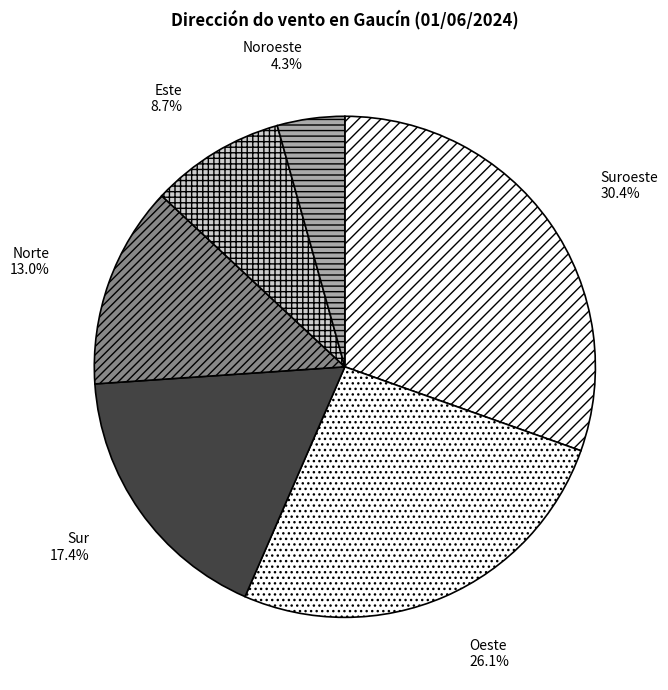

Approximately how many times larger is the value at Este compared to Suroeste?

0.3